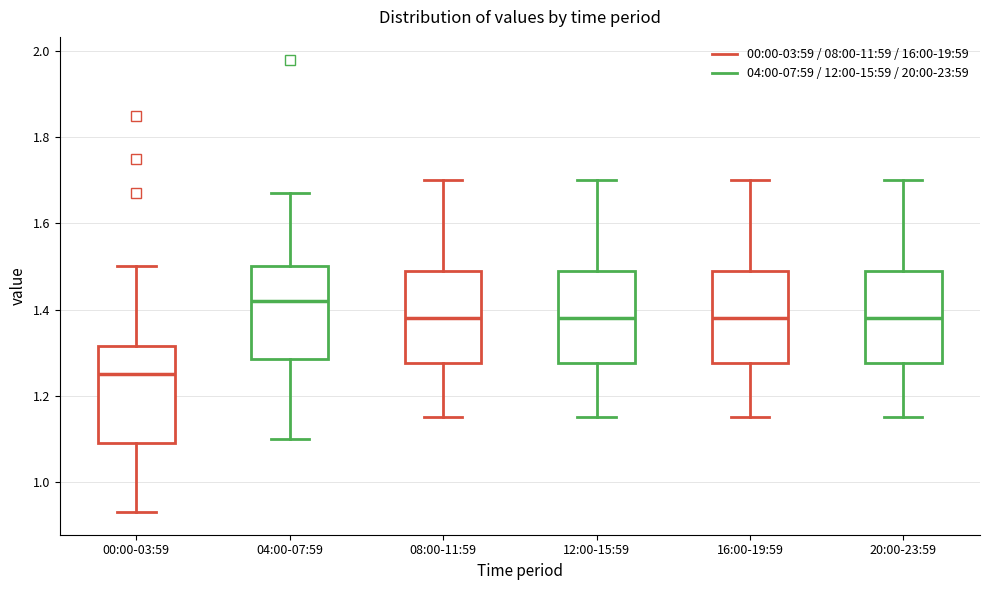

Reading left to right, transcribe this box plot: for each box, give where its median line is, the range the box spans, and where its two whiskers end, as read against the y-axis. The values are not printed on the chart, so give them approximately, as read against the axis.

00:00-03:59: median 1.26, box 1.10 to 1.32, whiskers 0.94 to 1.50
04:00-07:59: median 1.42, box 1.28 to 1.50, whiskers 1.10 to 1.68
08:00-11:59: median 1.38, box 1.28 to 1.50, whiskers 1.16 to 1.70
12:00-15:59: median 1.38, box 1.28 to 1.50, whiskers 1.16 to 1.70
16:00-19:59: median 1.38, box 1.28 to 1.50, whiskers 1.16 to 1.70
20:00-23:59: median 1.38, box 1.28 to 1.50, whiskers 1.16 to 1.70